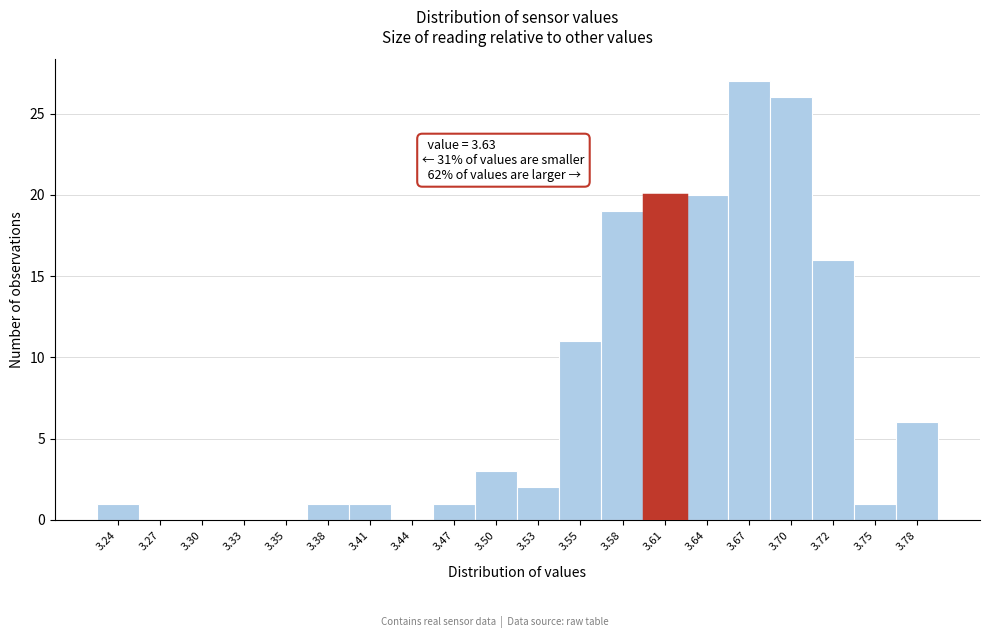

Reading left to right, list all the values displayed in this chart.

3.24=1	3.27=0	3.30=0	3.33=0	3.35=0	3.38=1	3.41=1	3.44=0	3.47=1	3.50=3	3.53=2	3.55=11	3.58=19	3.61=20	3.64=20	3.67=27	3.70=26	3.72=16	3.75=1	3.78=6